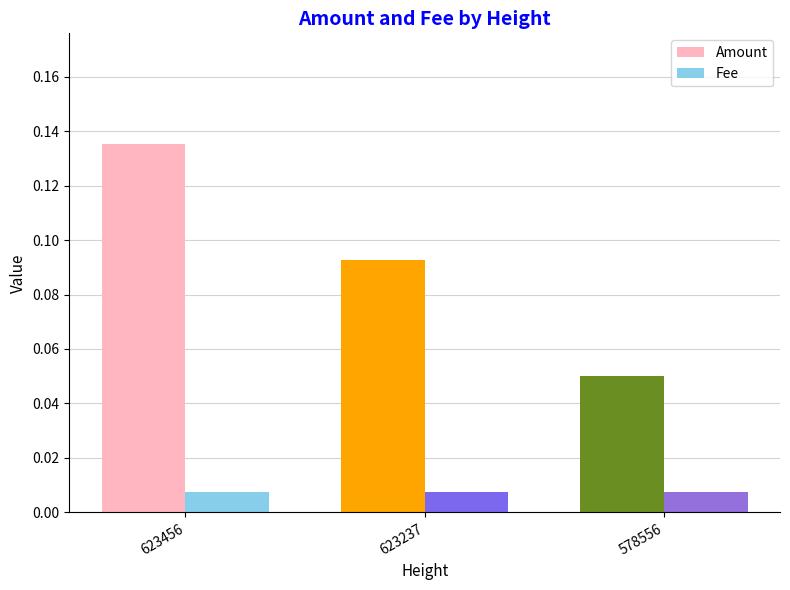

Is it true that Amount equals 0.0 at 623237?

False